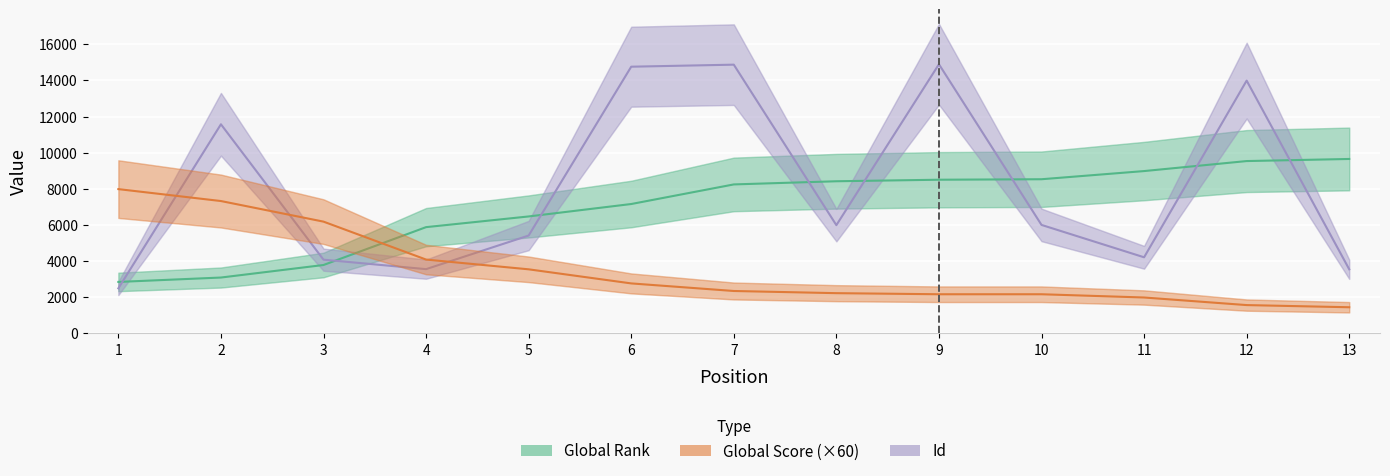

True or false: Global Rank has more than 1 interior local peaks.

False